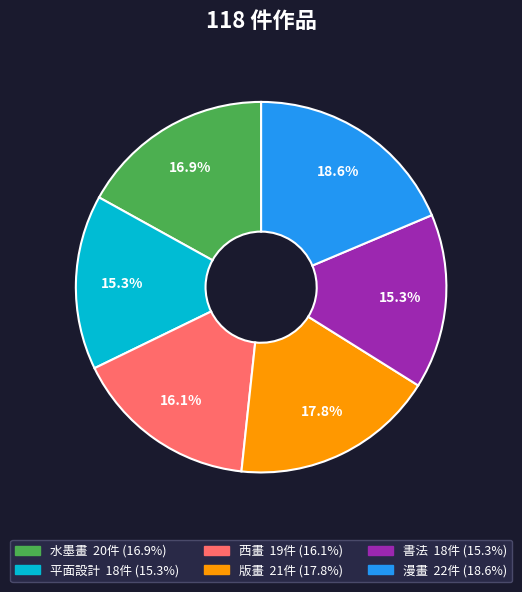

Is it true that 漫畫 is 19% of the pie?

True